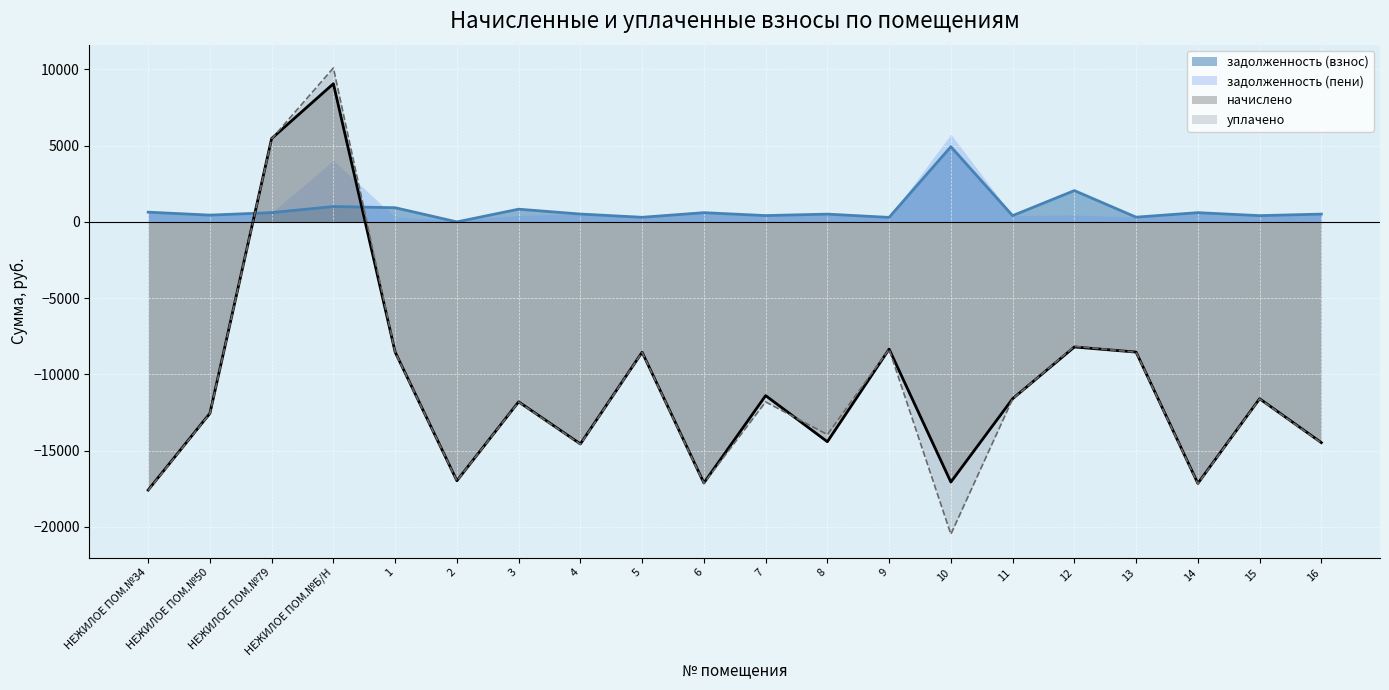

In начислено, how many points are higher than both neighbors (excluding endpoints)?

7